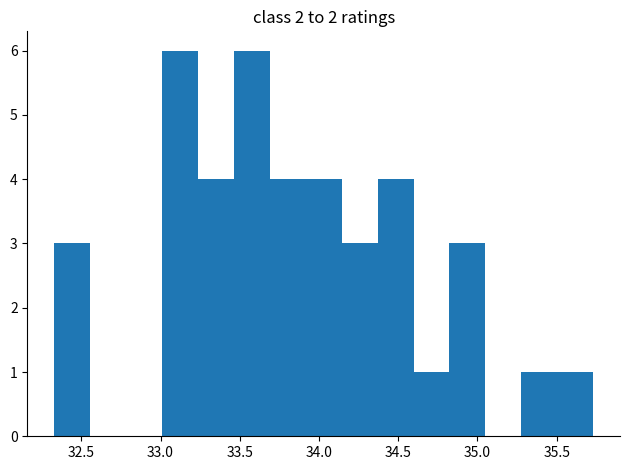

What is the height of the bar covering 35.50 to 35.75 on the x-axis? Neither the bar edges nor the heights are printed on the chart, so give them approximately, as read against the axes.

1